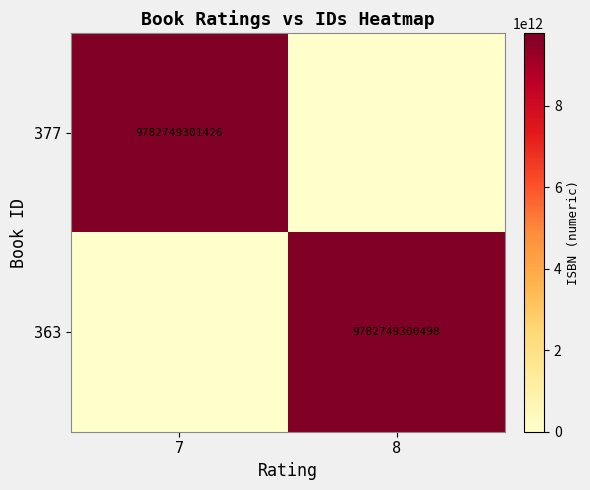

The value of 363 at 8 is 17218520239609. True or false?

False